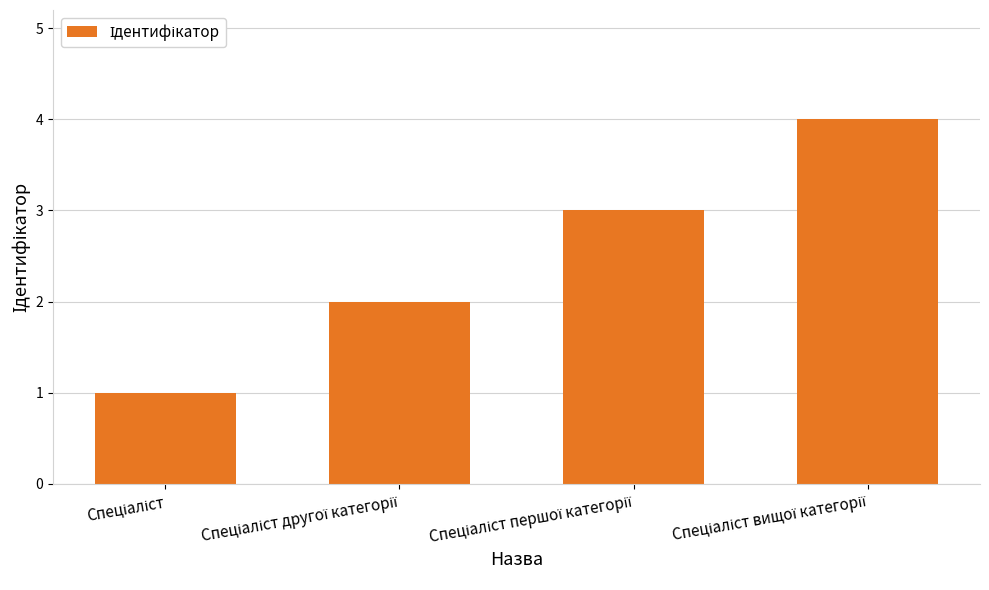

What is the maximum value shown in the chart?

4